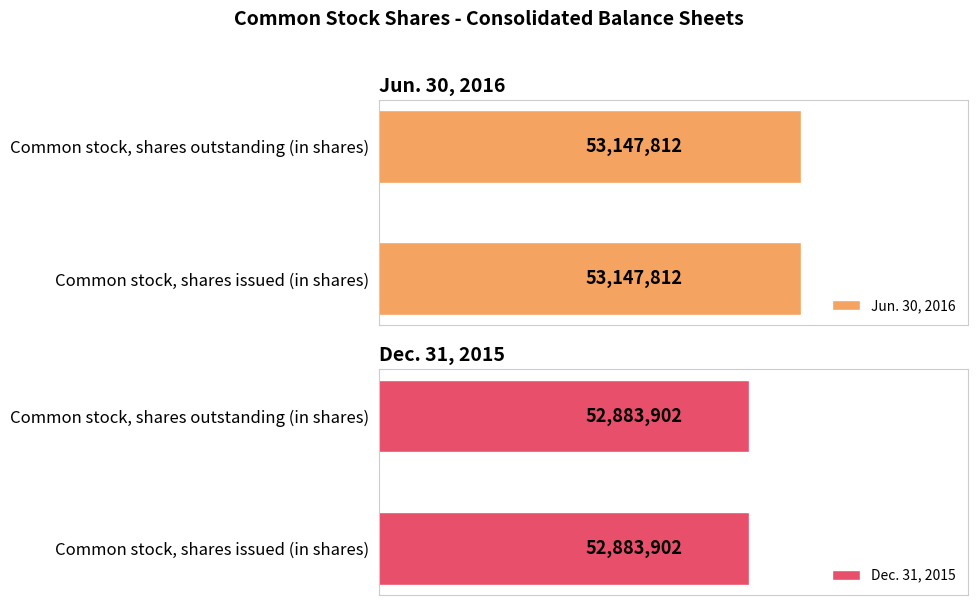

Between Common stock, shares issued (in shares) and Common stock, shares outstanding (in shares), which series saw the biggest shift?

Jun. 30, 2016